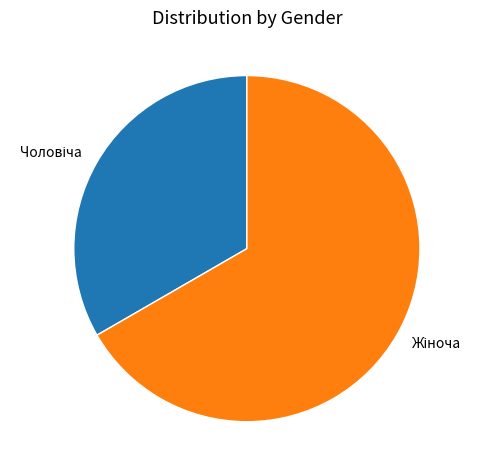

Is there any slice that represents more than half of the pie?

Yes